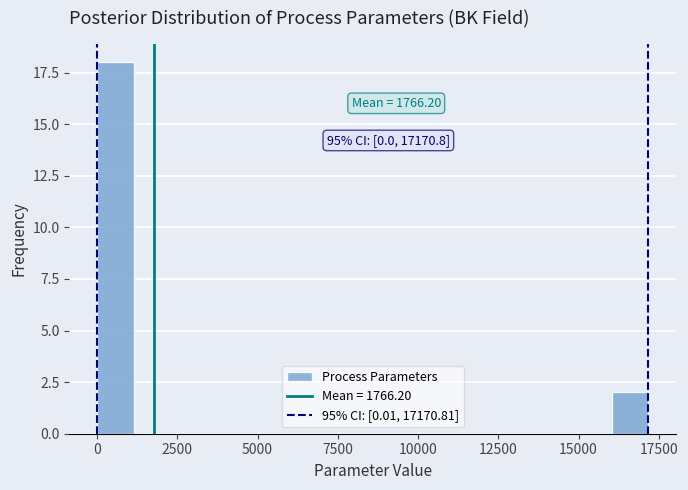

Read against the x-axis, roughly where is the centre of the tallest bar?

500